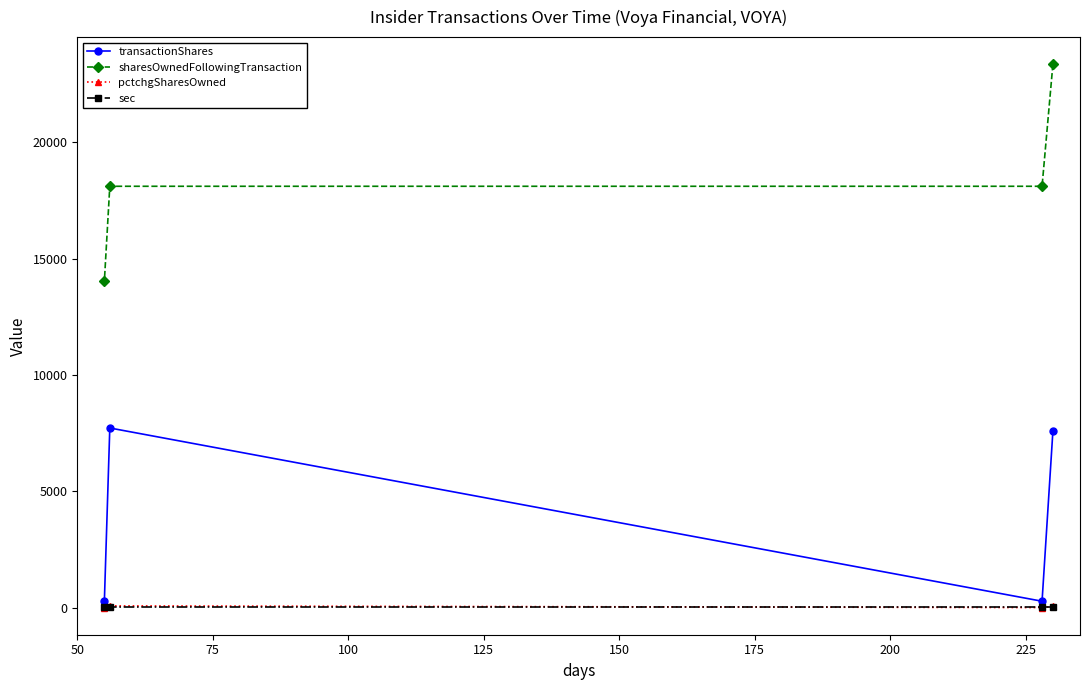

What is the highest value of the sharesOwnedFollowingTransaction series?

23358